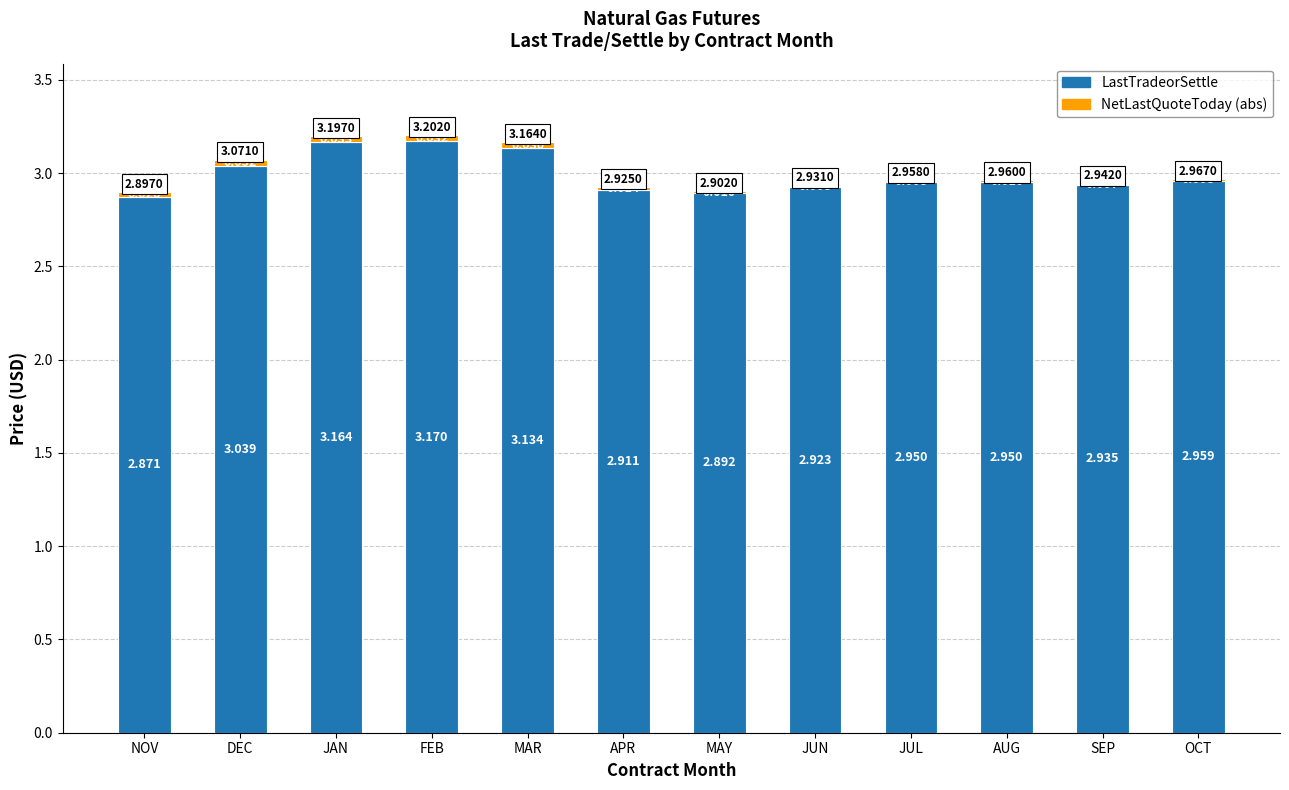

At which category is the sum across all series the highest?

FEB